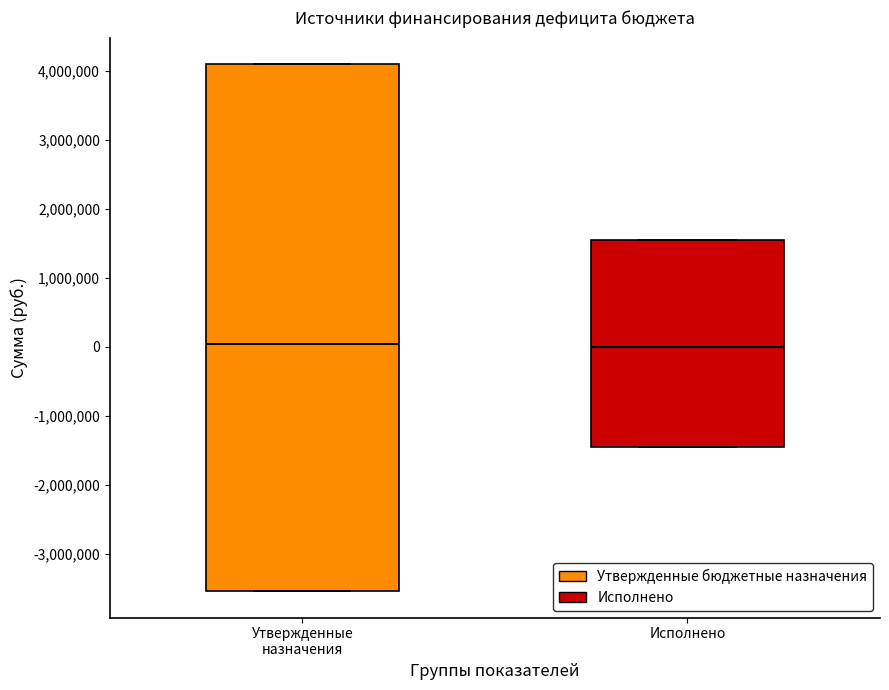

Where is the lower edge of the box for Утвержденные назначения on the y-axis? The values are not printed on the chart, so give them approximately, as read against the axis.

-3500000